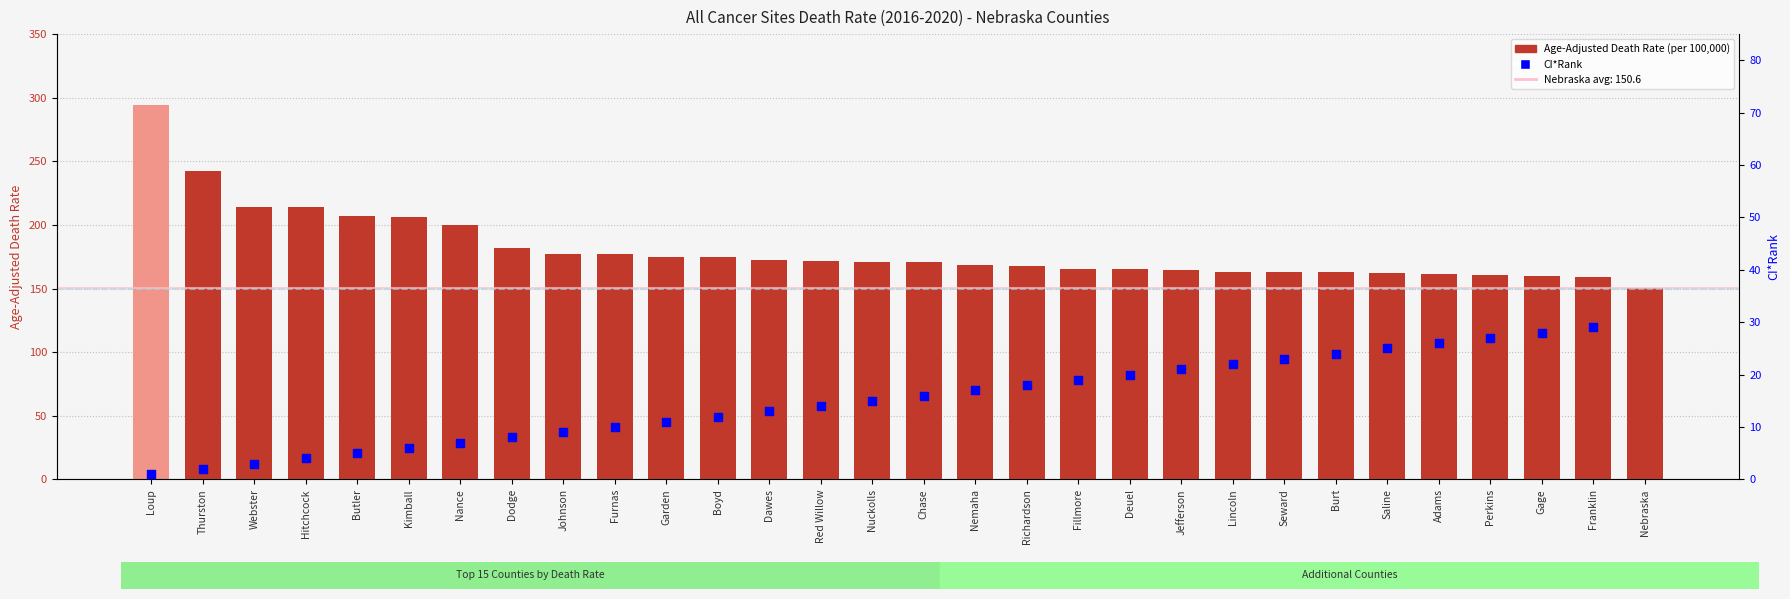

What is the change in value from Kimball to Johnson?

-28.9